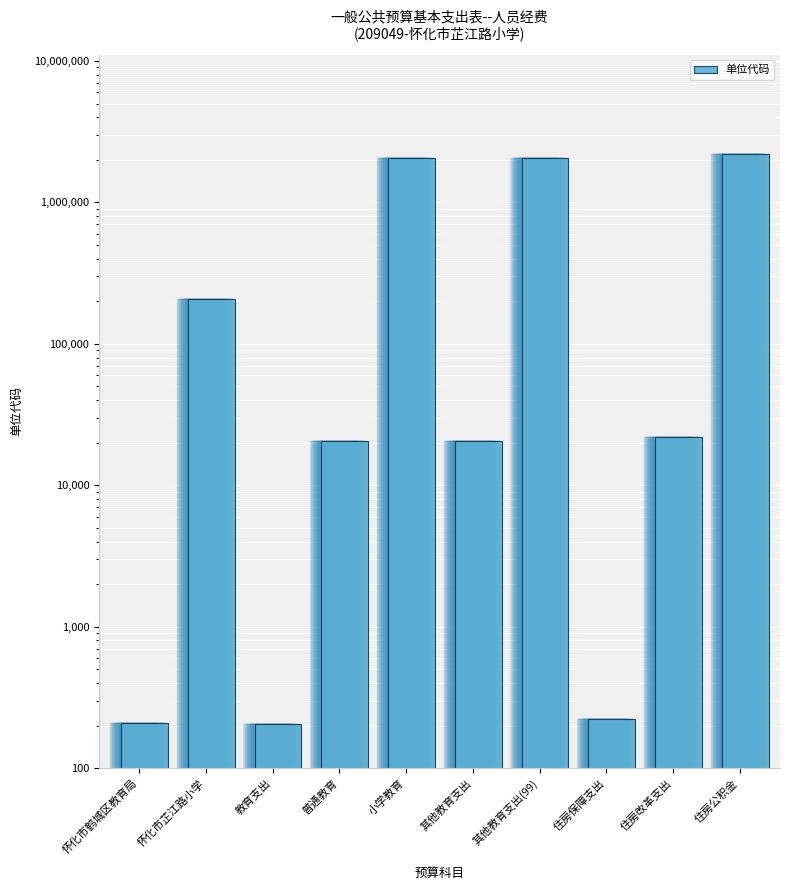

Rank the categories by value from lowest to highest.

教育支出, 怀化市鹤城区教育局, 住房保障支出, 普通教育, 其他教育支出, 住房改革支出, 怀化市芷江路小学, 小学教育, 其他教育支出(99), 住房公积金